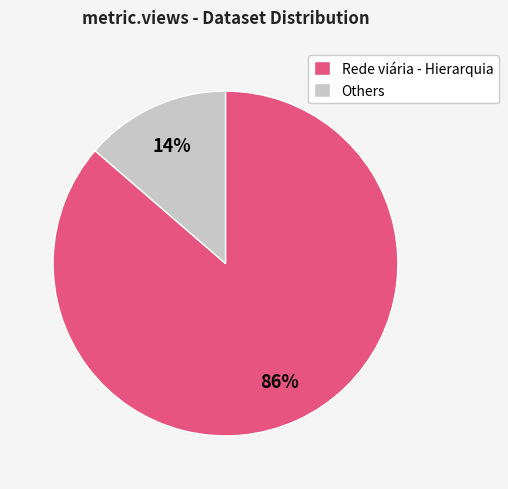

Does Others represent more than half of the total?

No